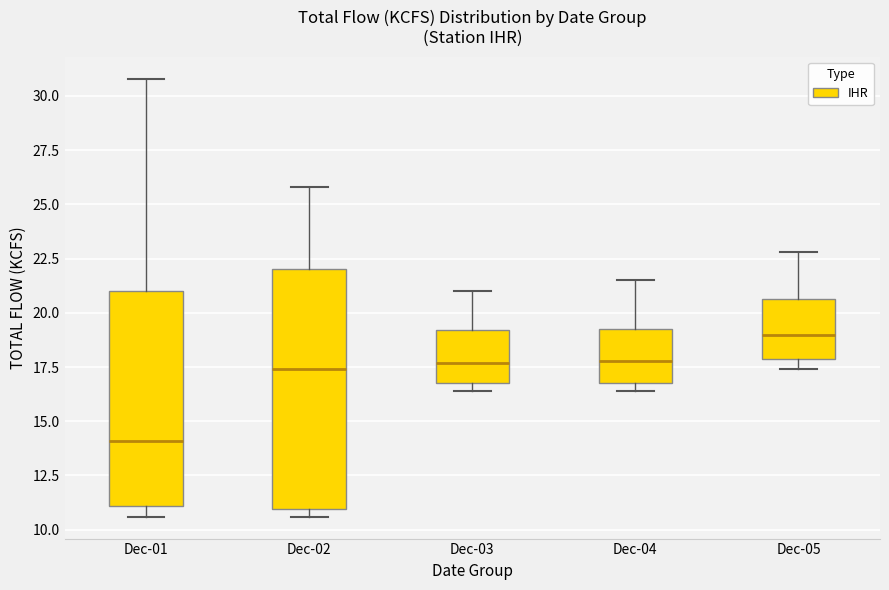

Reading left to right, read every box against the y-axis: the position of its median line, the range the box covers, and the ends of its whiskers. The values are not printed on the chart, so give them approximately, as read against the axis.

Dec-01: median 14.0, box 11.0 to 21.0, whiskers 10.5 to 31.0
Dec-02: median 17.5, box 11.0 to 22.0, whiskers 10.5 to 26.0
Dec-03: median 17.5, box 17.0 to 19.0, whiskers 16.5 to 21.0
Dec-04: median 18.0, box 17.0 to 19.5, whiskers 16.5 to 21.5
Dec-05: median 19.0, box 18.0 to 20.5, whiskers 17.5 to 23.0